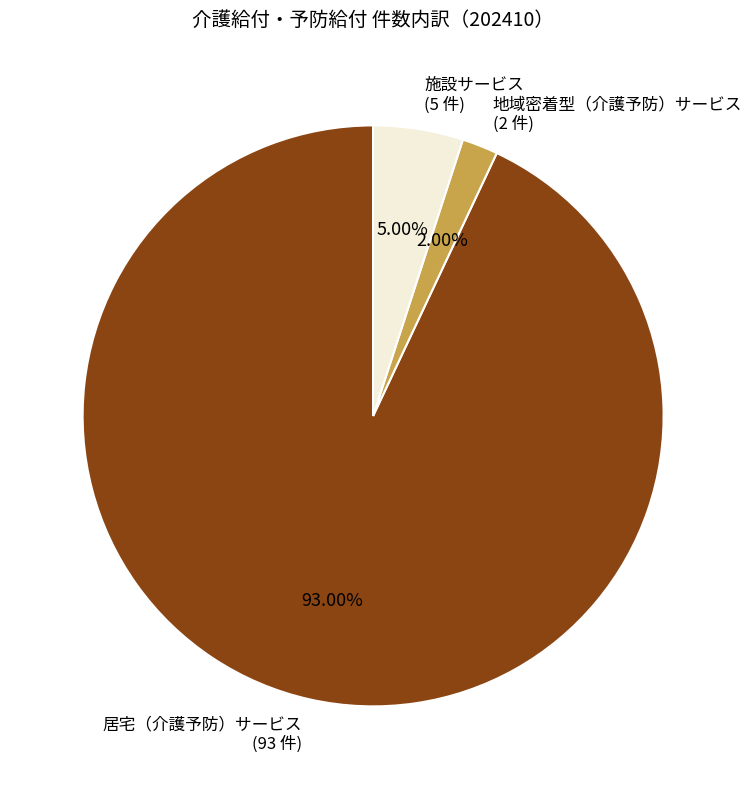

Which slice is the largest?

居宅（介護予防）サービス